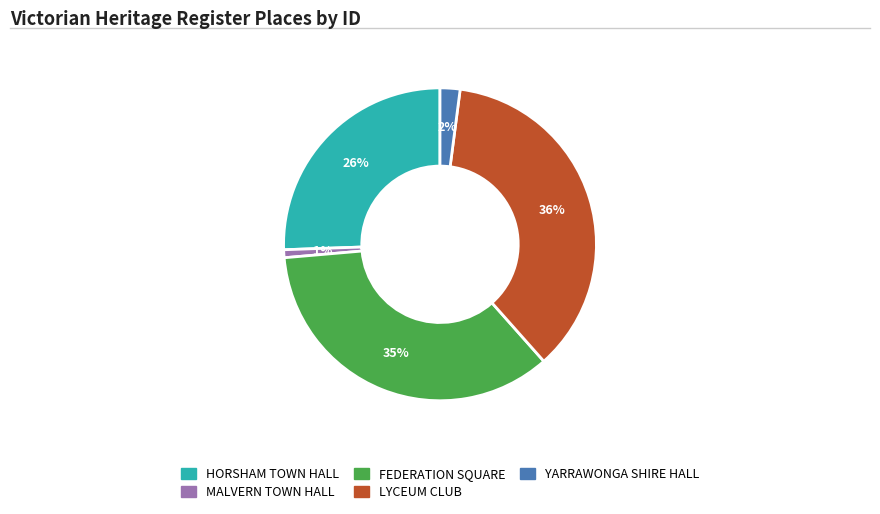

Count the number of slices in the pie.

5